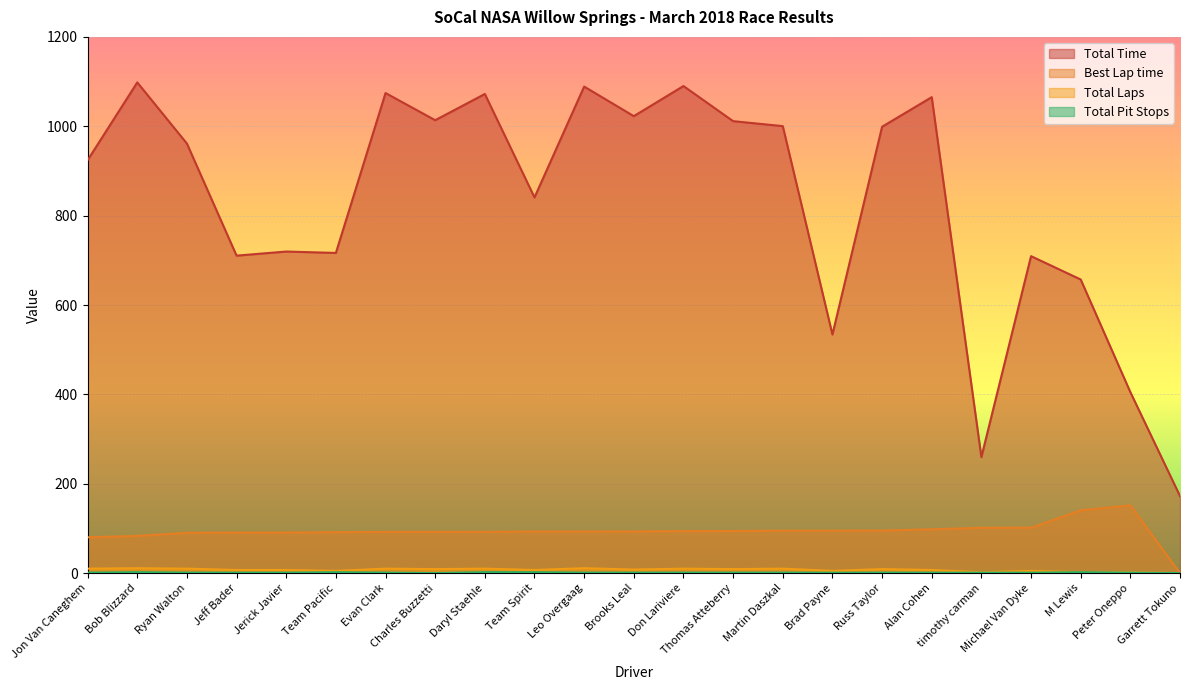

Between Team Pacific and Jon Van Caneghem, which is larger?

Jon Van Caneghem